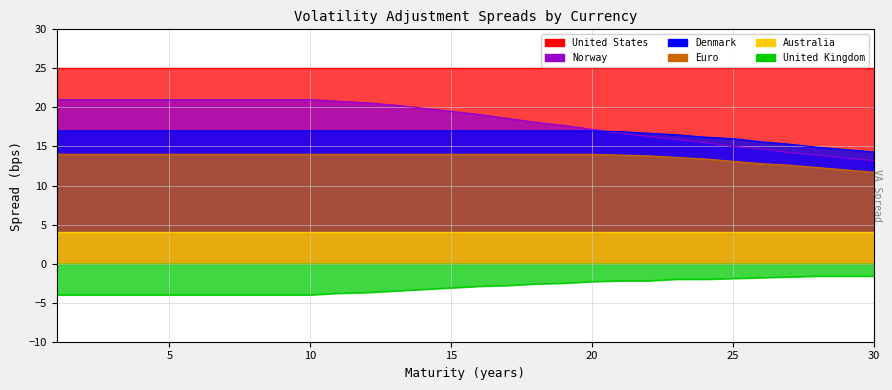

What is the approximate value of Denmark at 27?

15.3